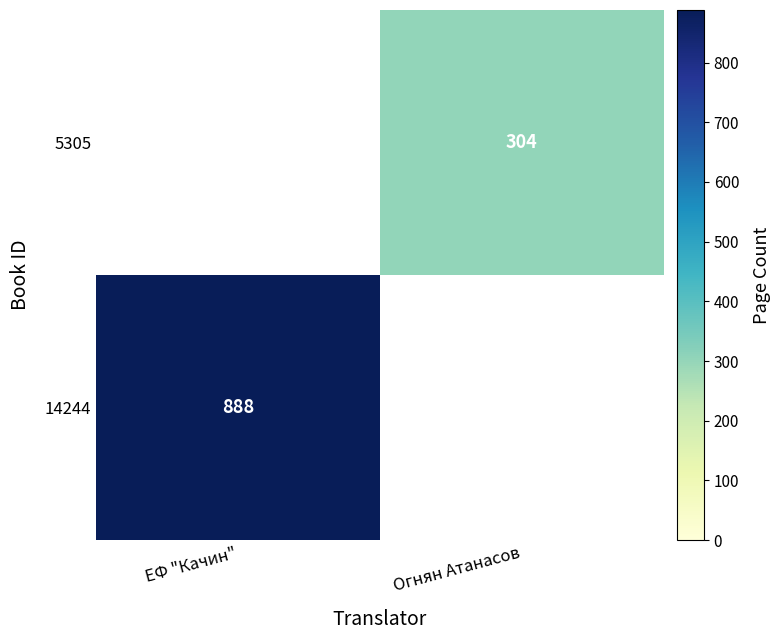

What is the minimum value shown in the chart?

304.0